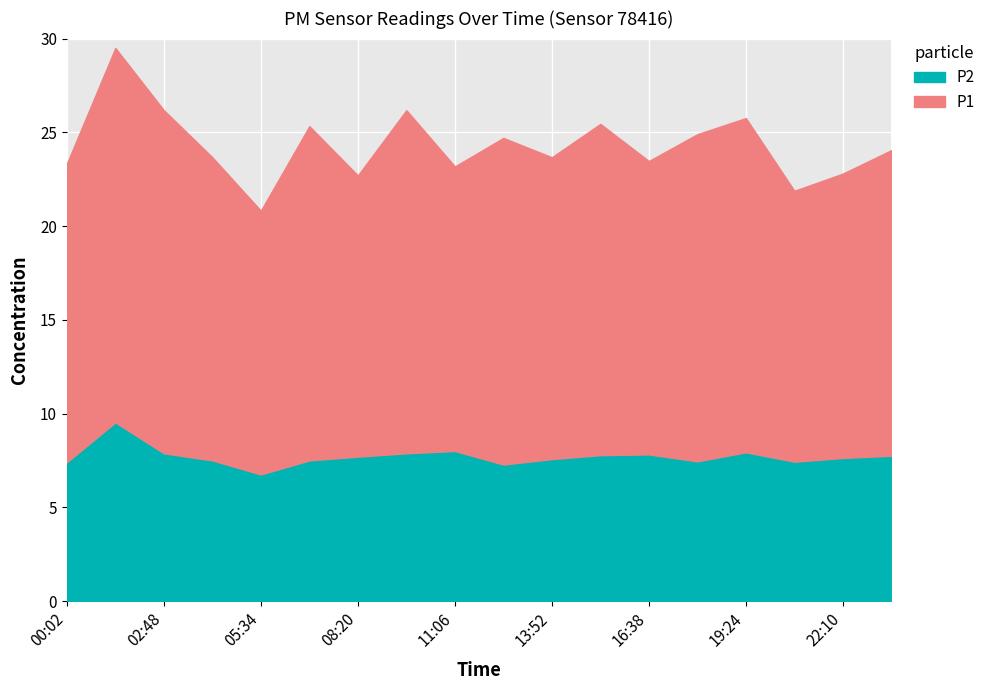

True or false: P1 and P2 cross at least once.

False